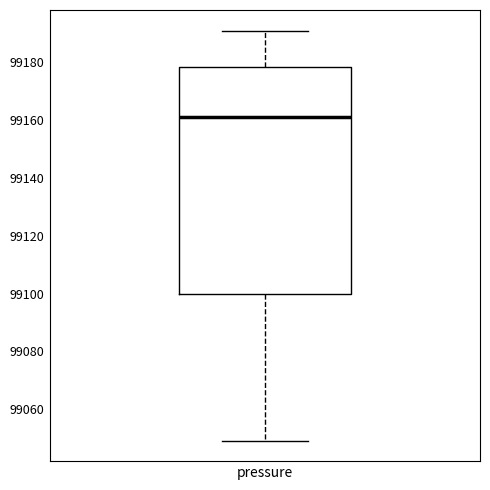

Where does the lower whisker of the box for pressure end on the y-axis? The values are not printed on the chart, so give them approximately, as read against the axis.

99050